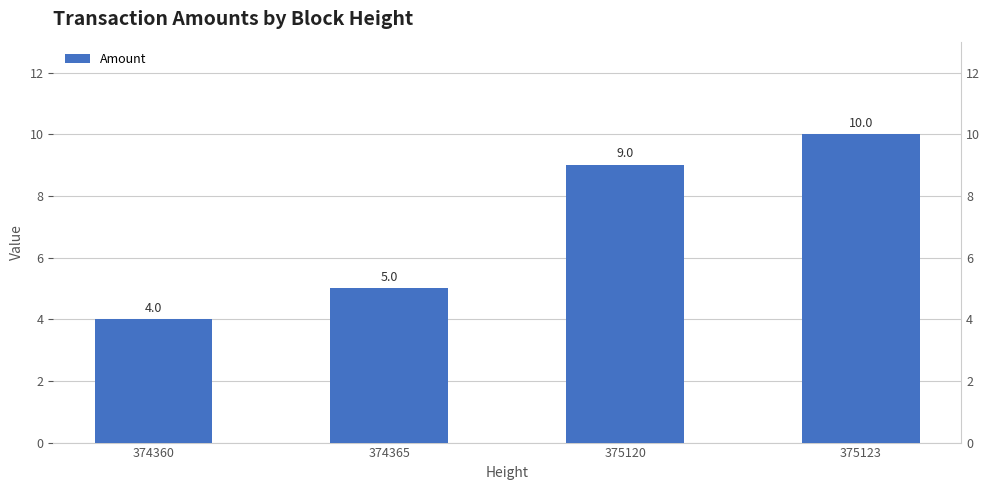

Reading left to right, extract all data points from this chart.

4	5	9	10